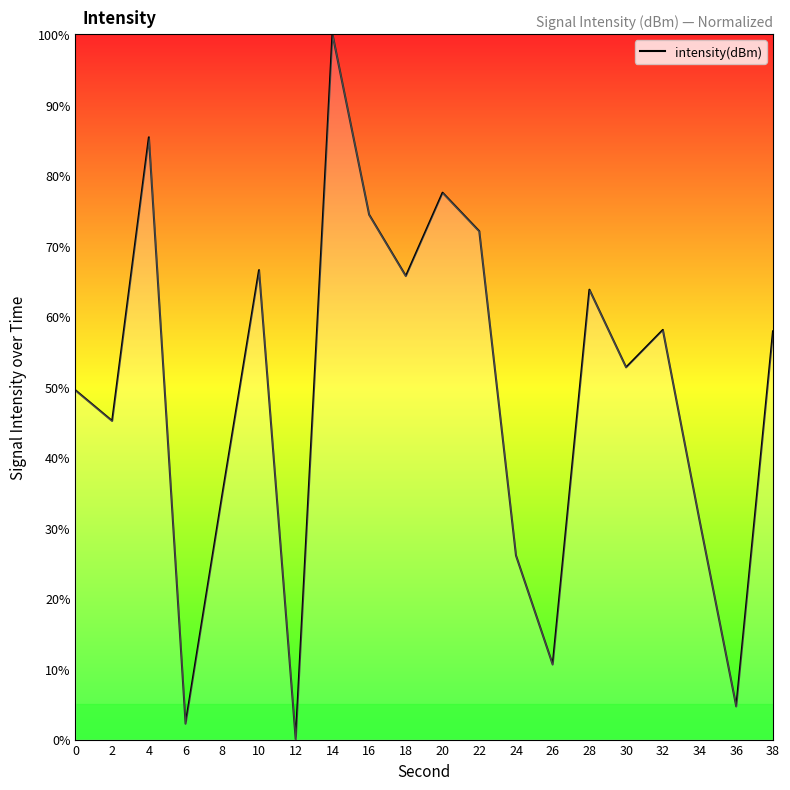

How many positive values are there?

19